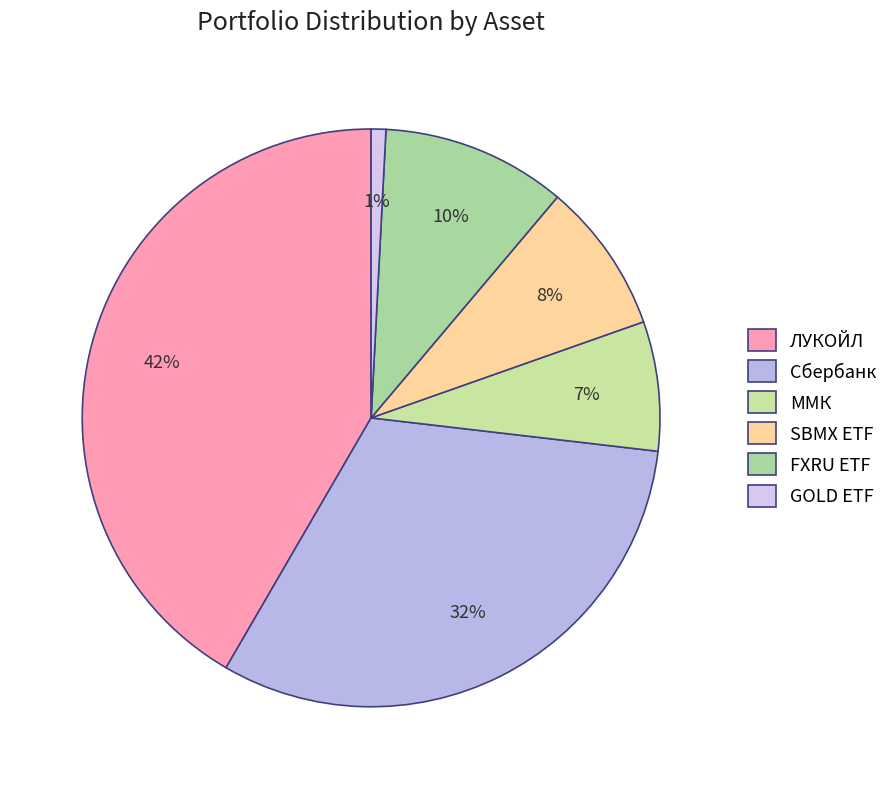

Between GOLD ETF and FXRU ETF, which is larger?

FXRU ETF